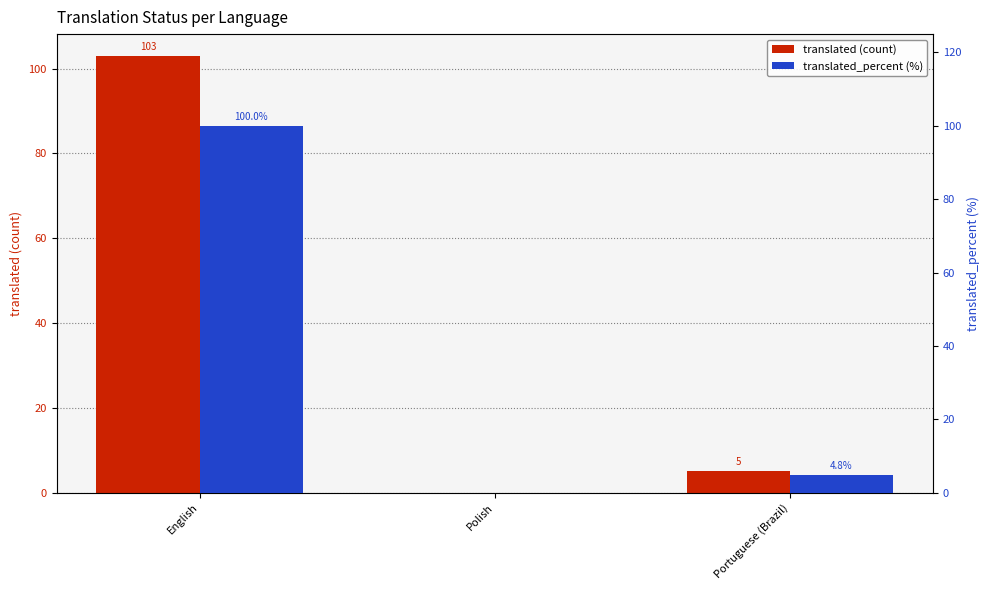

Which has a higher value, Portuguese (Brazil) or Polish?

Portuguese (Brazil)